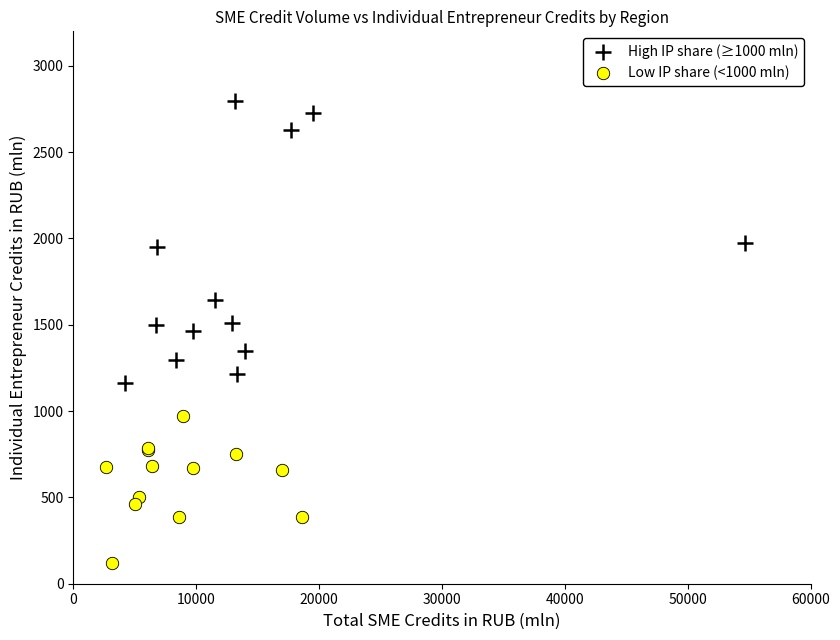

Which series has the widest spread of Y values?

High IP share (≥1000 mln)